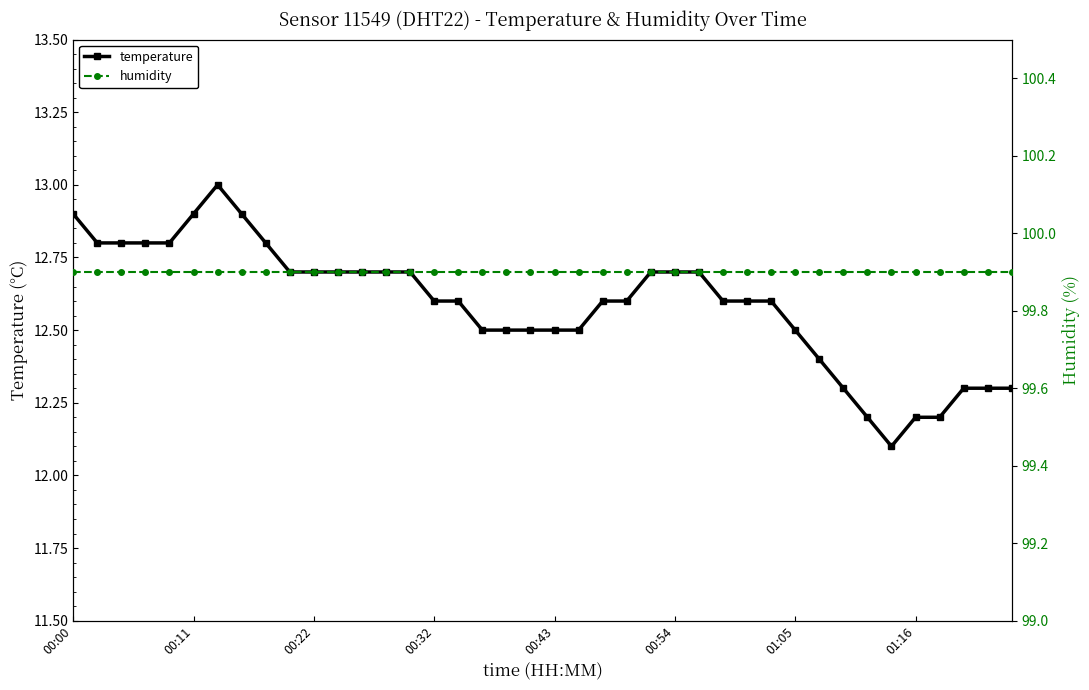

Rank the series at 13 from lowest to highest value.

temperature, humidity